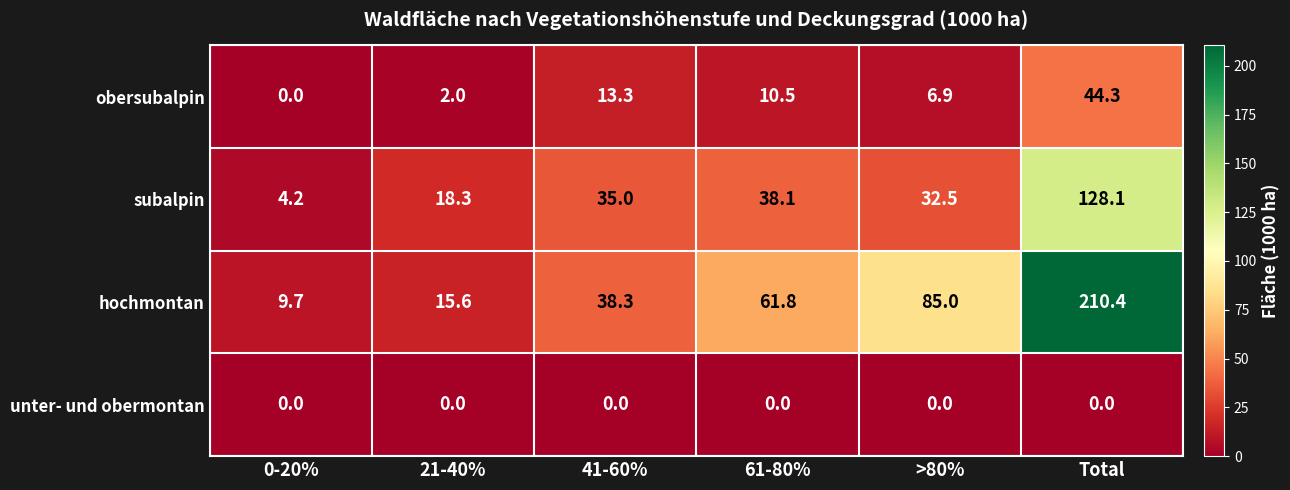

What is the difference between the maximum and minimum values in the obersubalpin series?

44.3